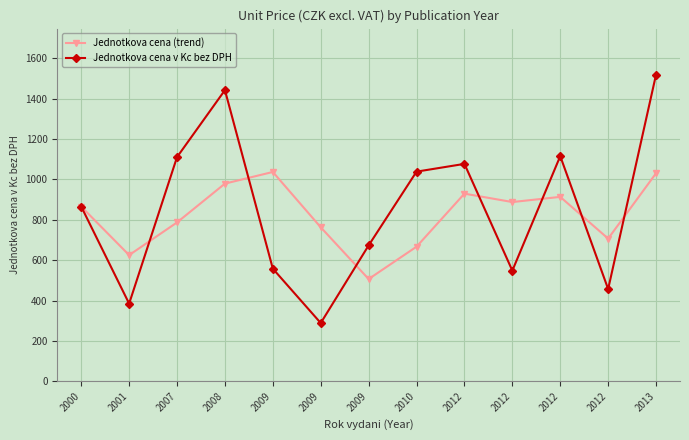

The Jednotkova cena v Kc bez DPH series shows 268.4 at 2012. True or false?

False